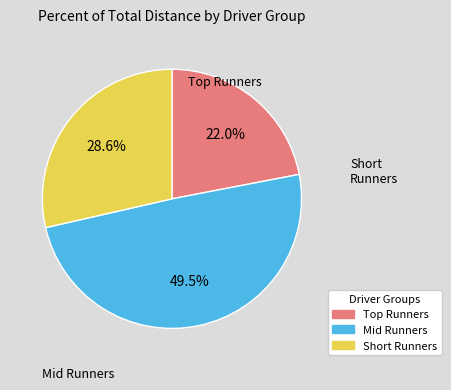

Rank the categories by value from lowest to highest.

Top Runners, Short Runners, Mid Runners